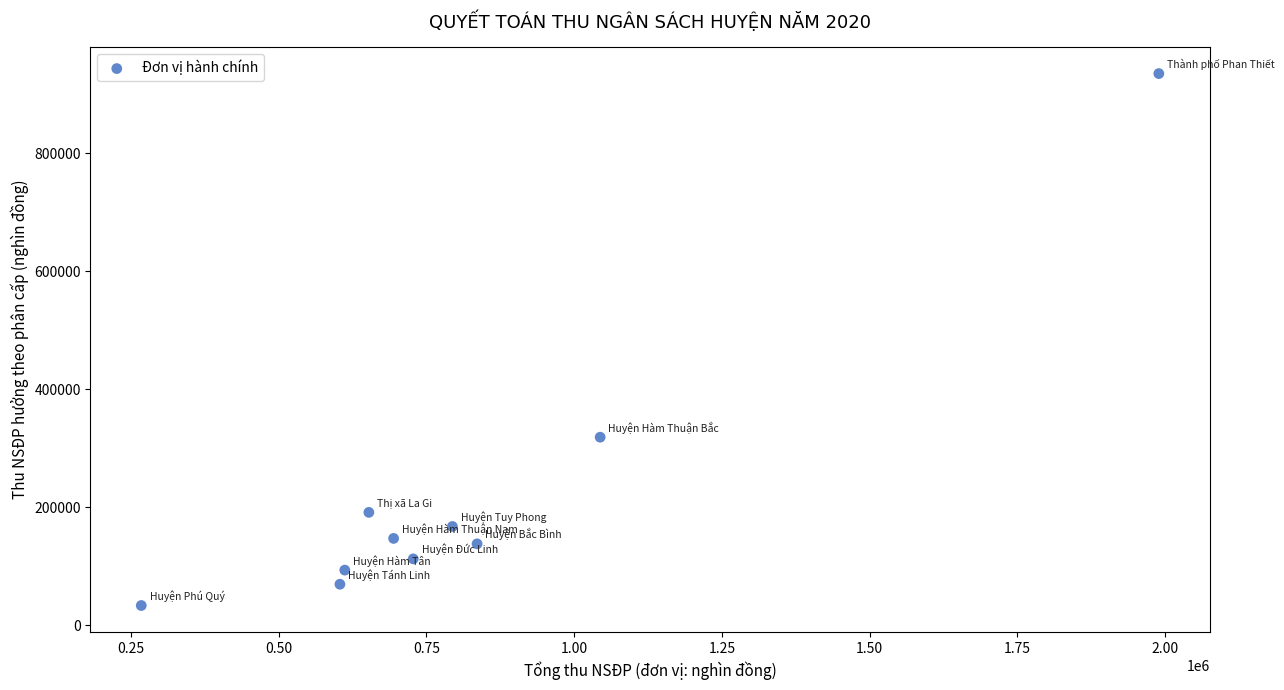

What is the average X value?

822212